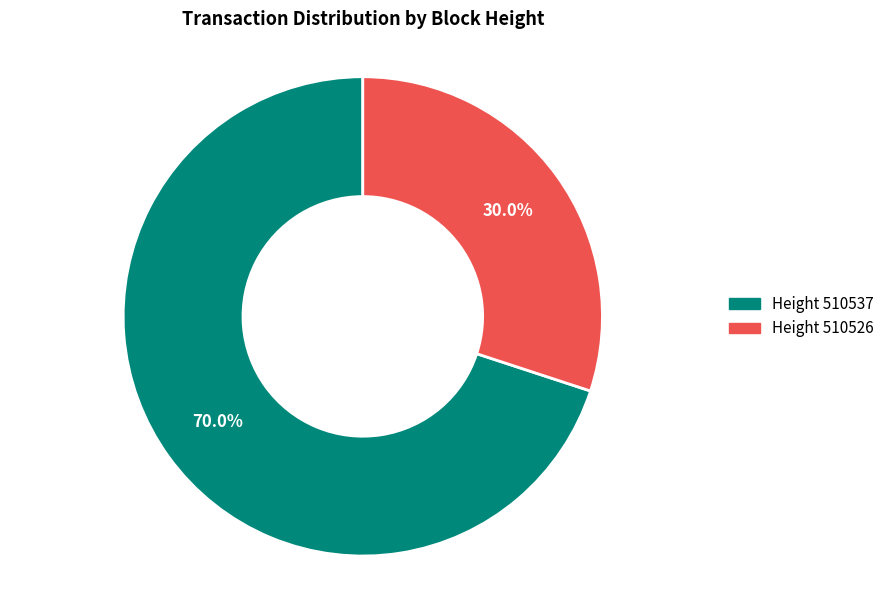

Does any single category account for the majority?

Yes